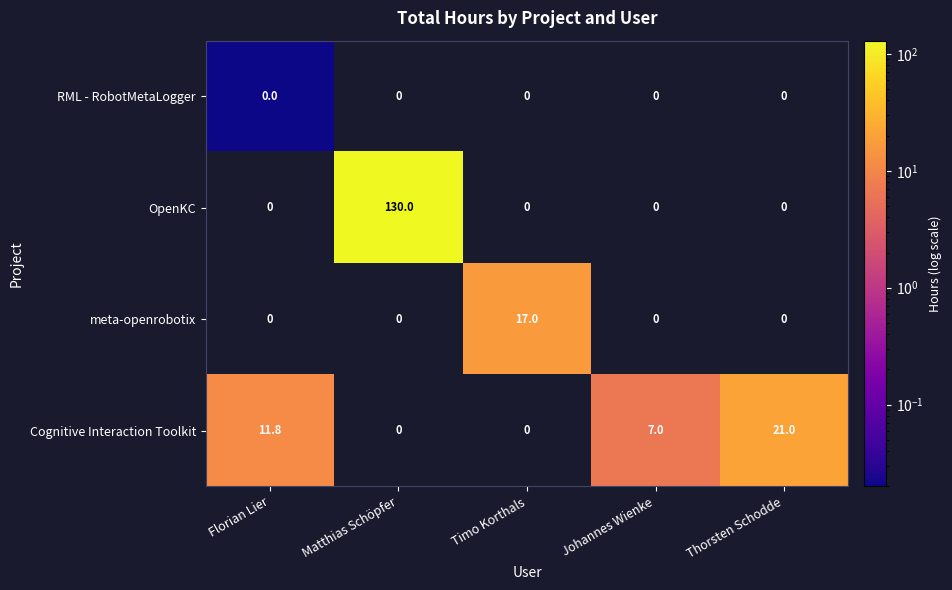

Reading left to right, list all the values displayed in this chart.

RML - RobotMetaLogger: 0.0	0.0	0.0	0.0	0.0
OpenKC: 0.0	130.0	0.0	0.0	0.0
meta-openrobotix: 0.0	0.0	17.0	0.0	0.0
Cognitive Interaction Toolkit: 11.8	0.0	0.0	7.0	21.0